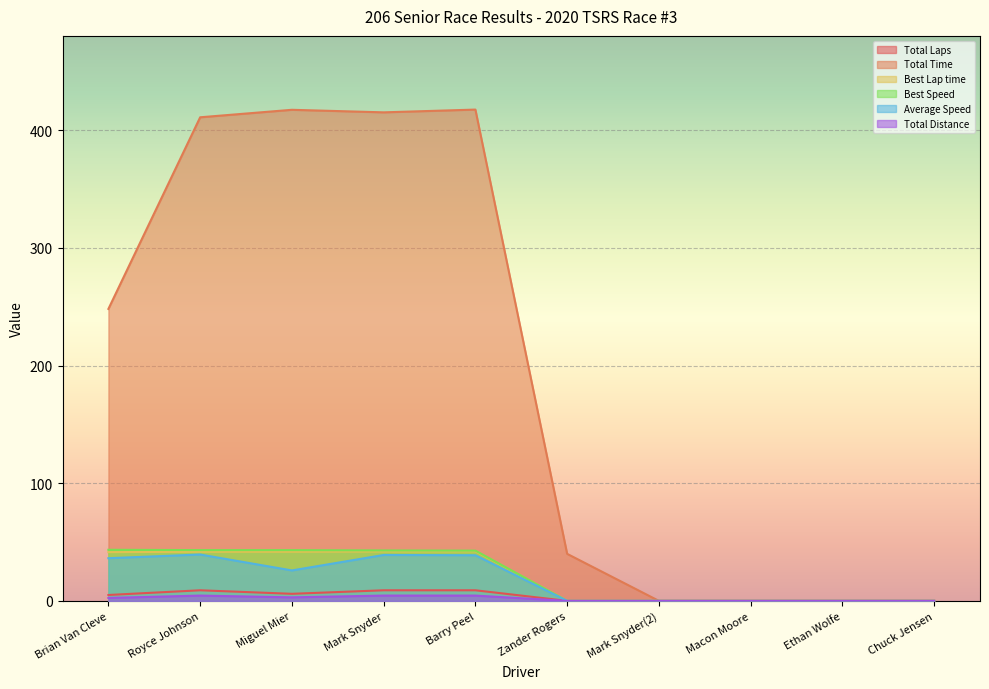

The value of Average Speed at Ethan Wolfe is 0.0. True or false?

True